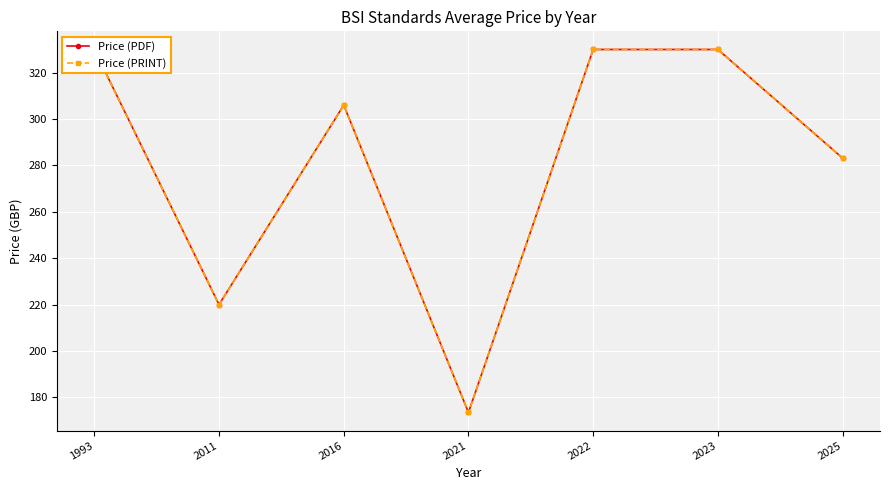

True or false: Price (PRINT) has a value of 449.1 at 1993.

False